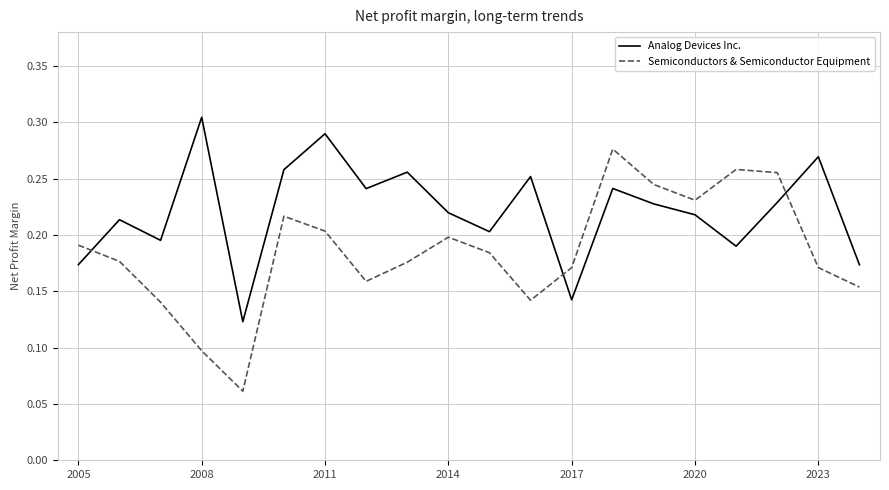

Which series has the largest range (max minus min)?

Semiconductors & Semiconductor Equipment